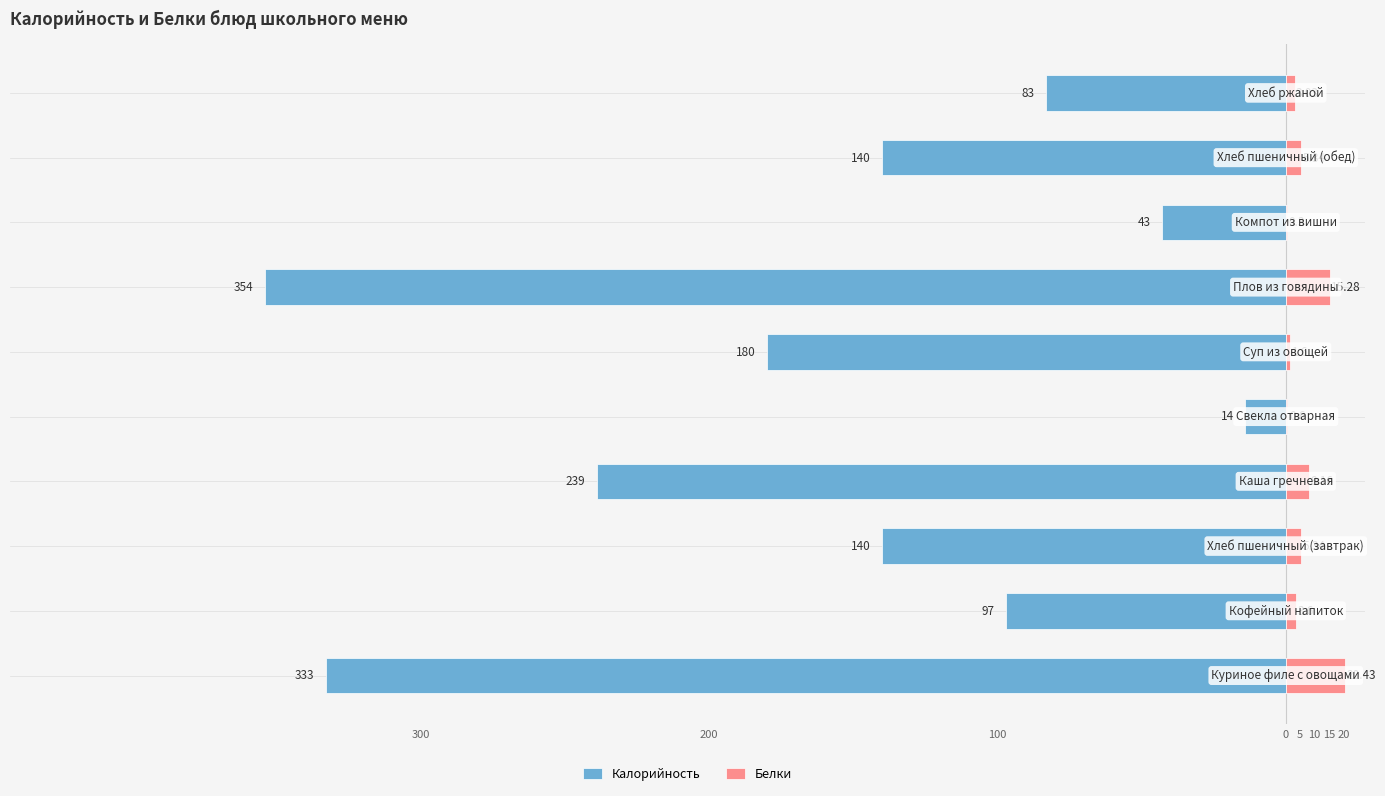

What is the maximum value for Белки?

20.4